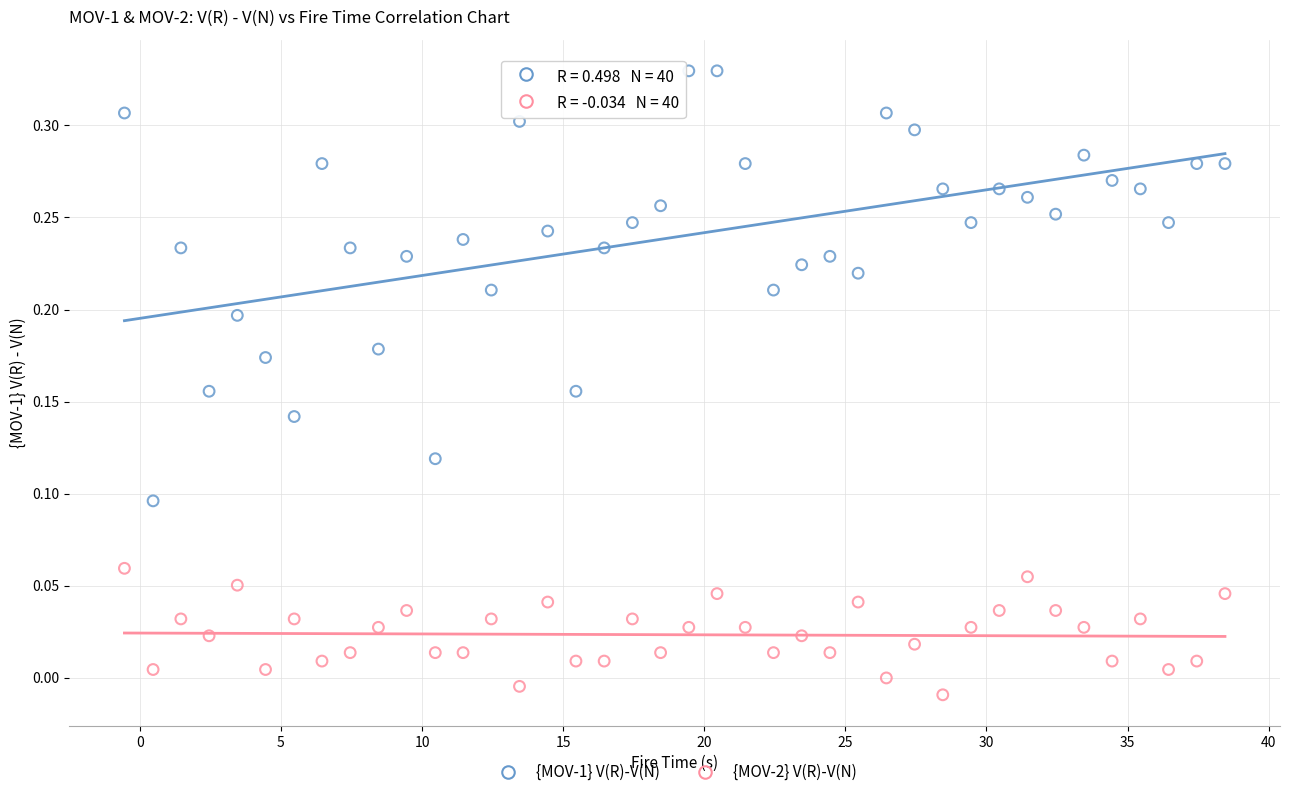

Which series reaches the maximum Y coordinate?

{MOV-1} V(R)-V(N)